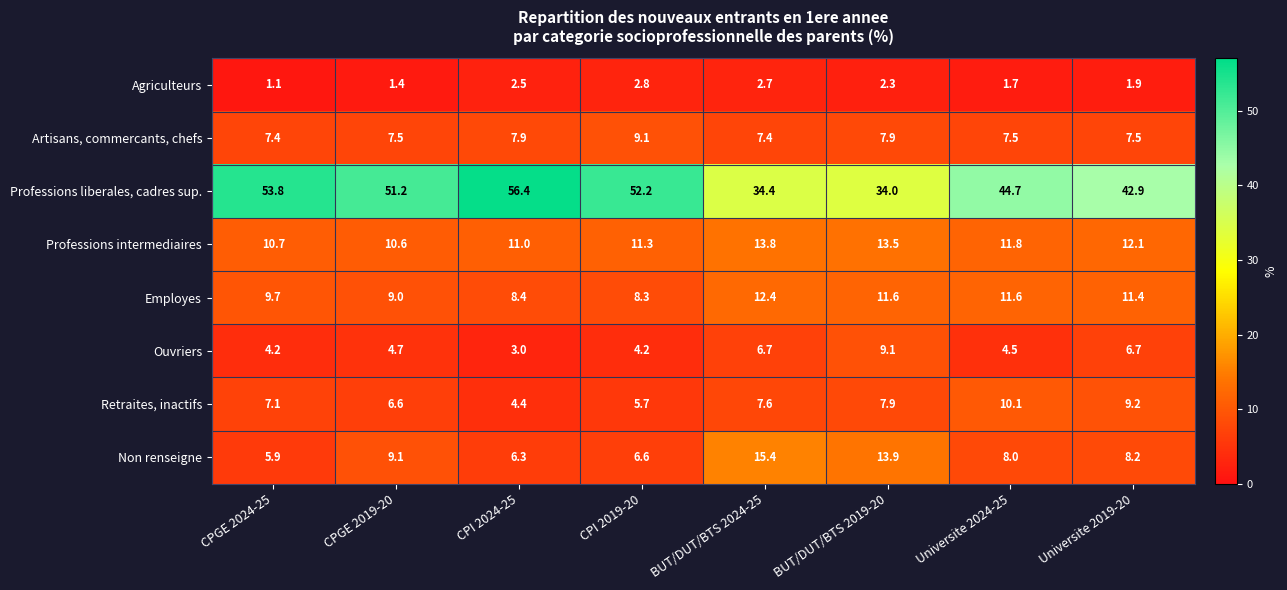

Which category has the lowest value in the Employes series?

CPI 2019-20